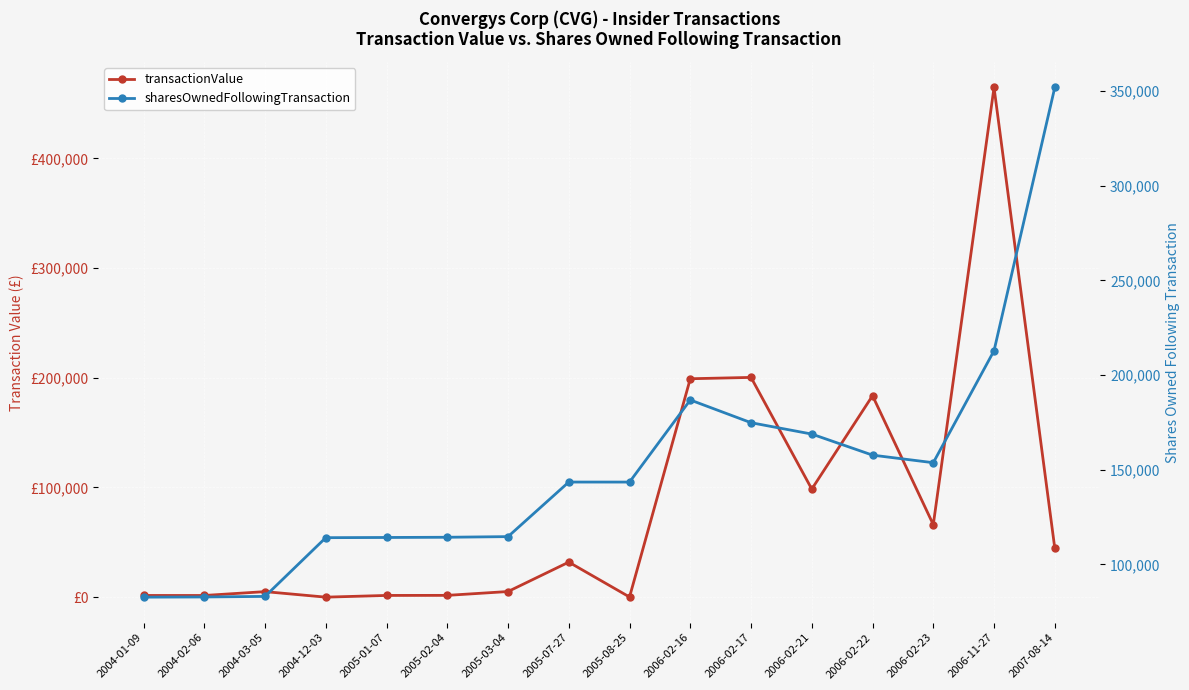

Is it true that sharesOwnedFollowingTransaction equals 153737 at 2006-02-23?

True